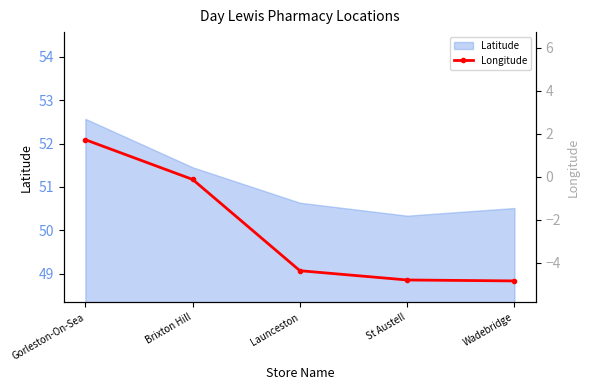

How many values exceed -4?

2